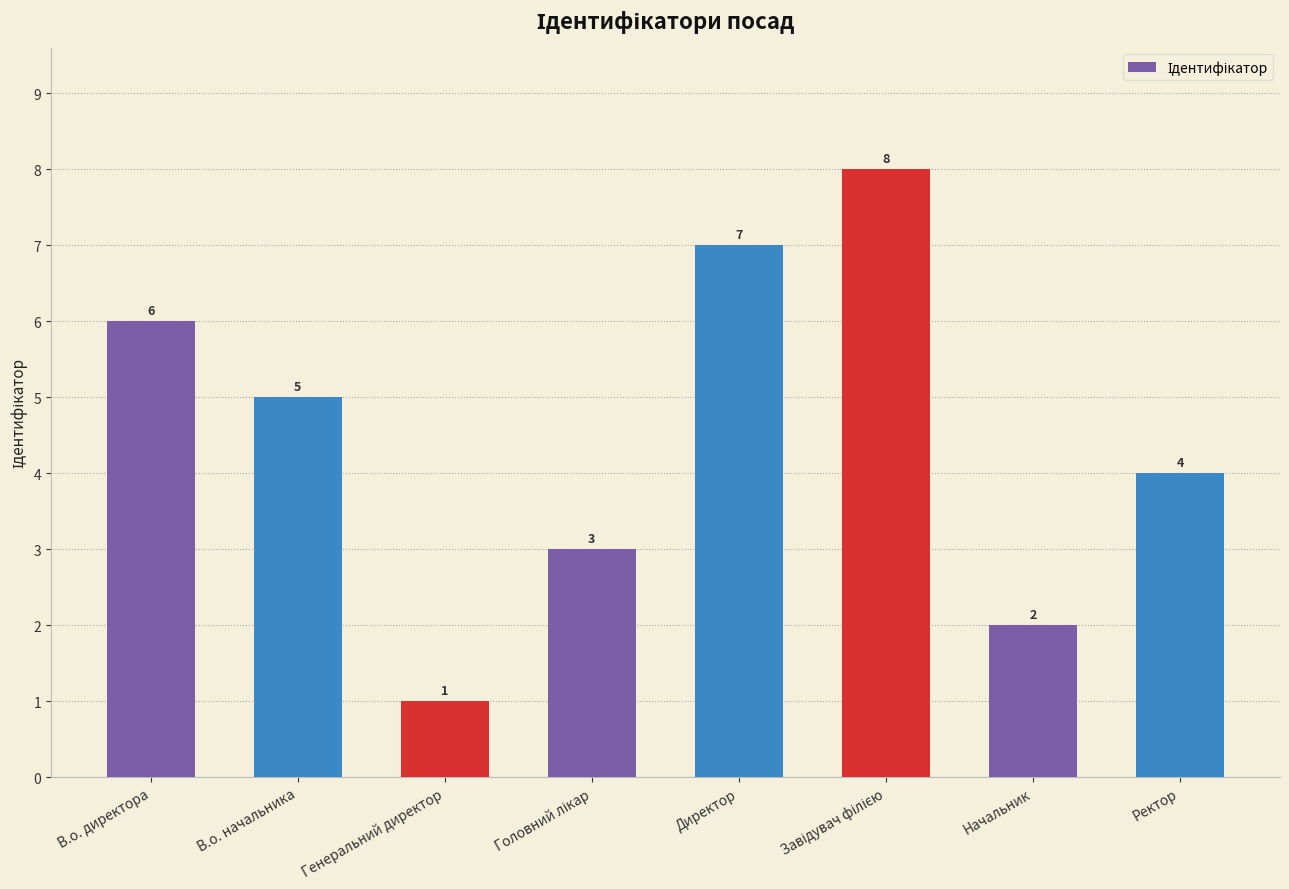

How many values are between 3 and 7?

5